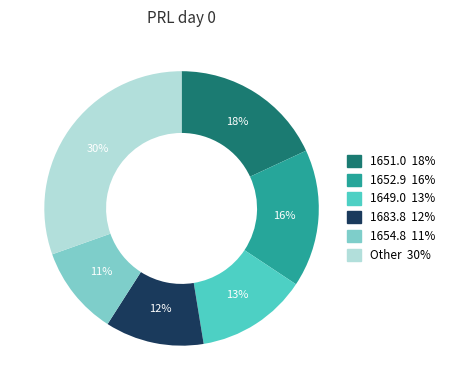

To the nearest percent, what is the average slice percentage?

17%